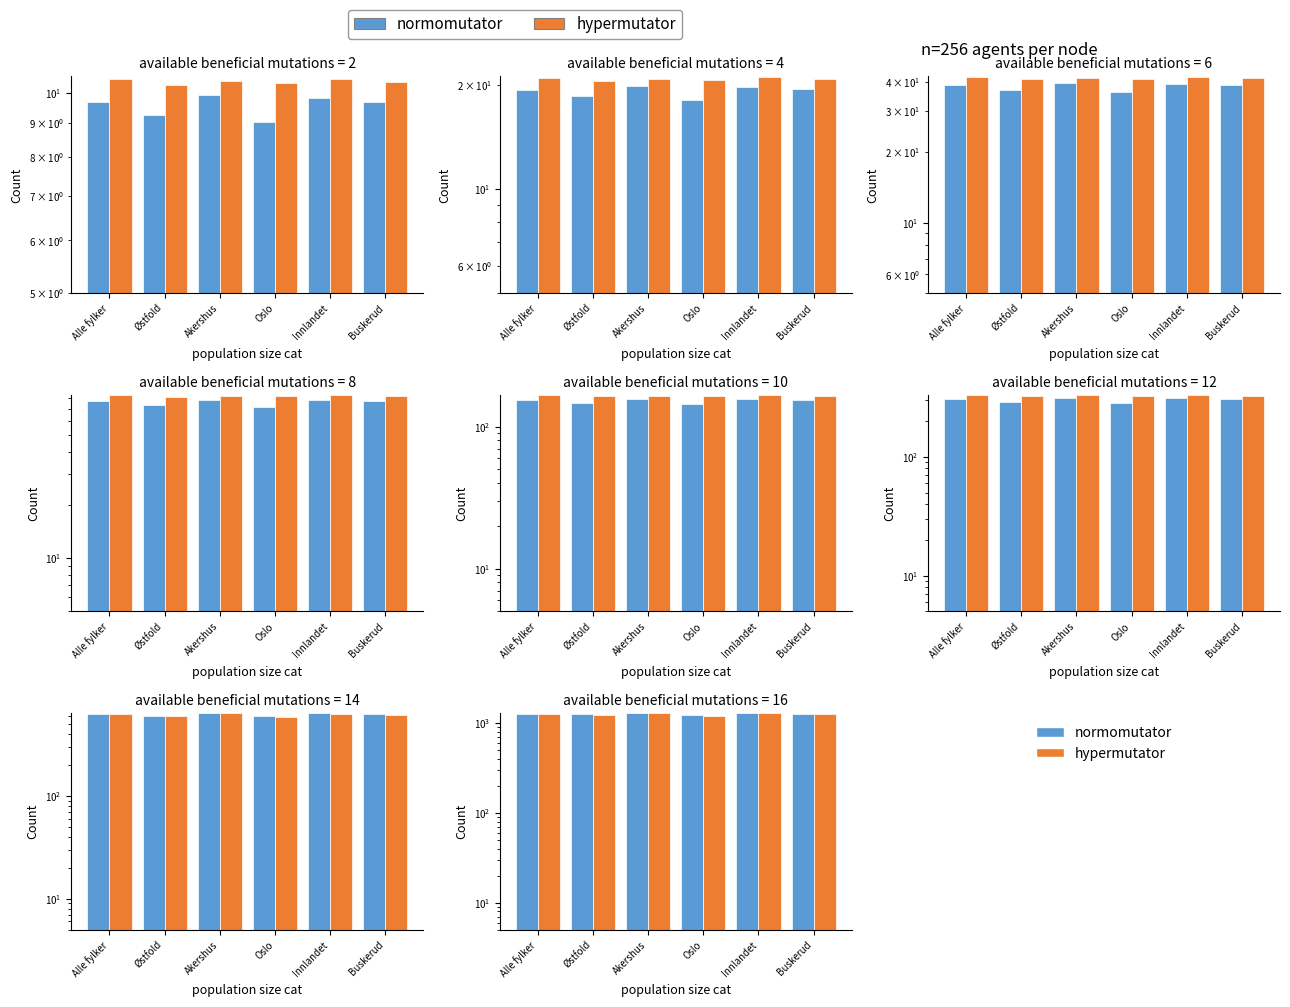

Is the value of hypermutator at Østfold greater than the value of normomutator at Akershus?

No